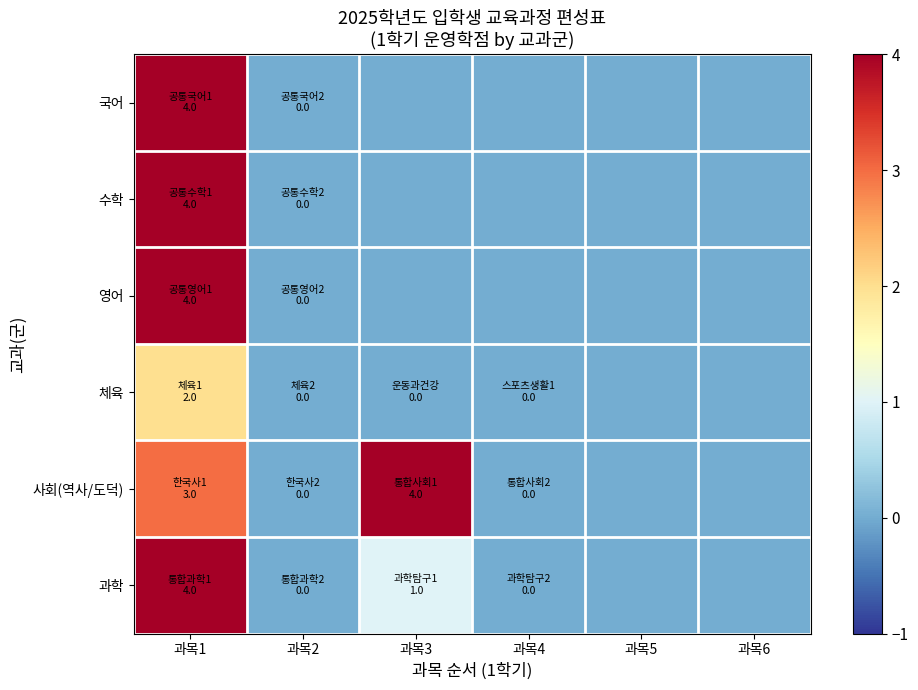

Which series has the largest range (max minus min)?

국어